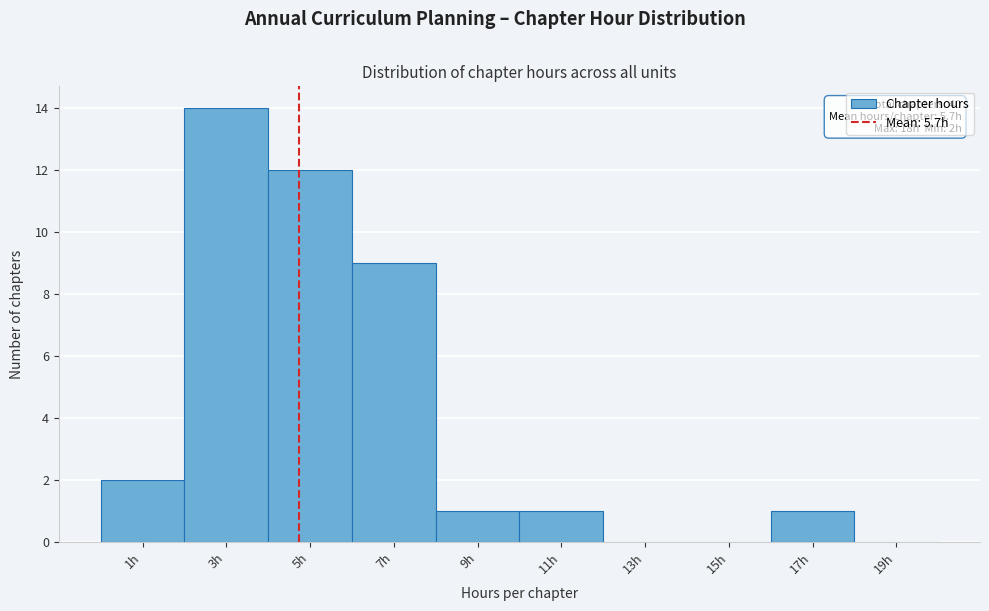

Reading right to left, list all the values displayed in this chart.

19h=0	17h=1	15h=0	13h=0	11h=1	9h=1	7h=9	5h=12	3h=14	1h=2